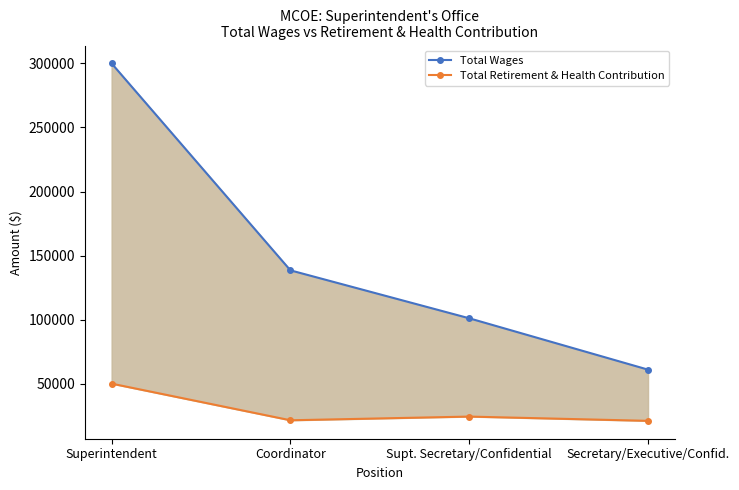

What is the sum of all Total Retirement & Health Contribution values?

117802